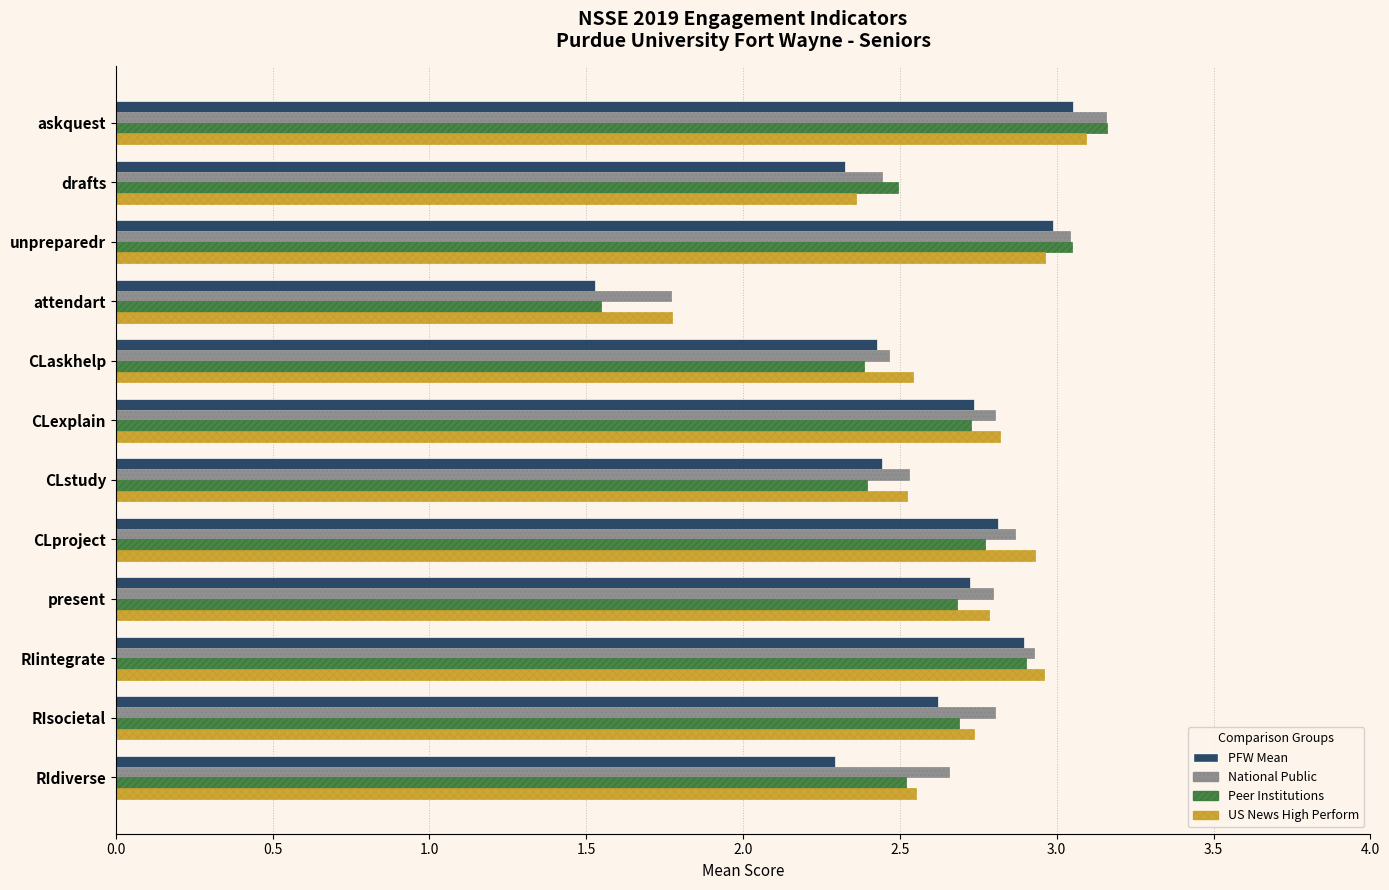

How many data points in Peer Institutions are less than 2?

1